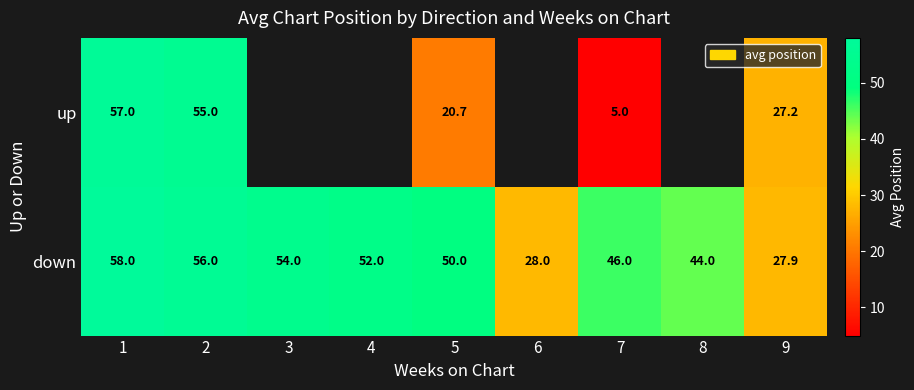

Rank the series at 5 from highest to lowest value.

down, up